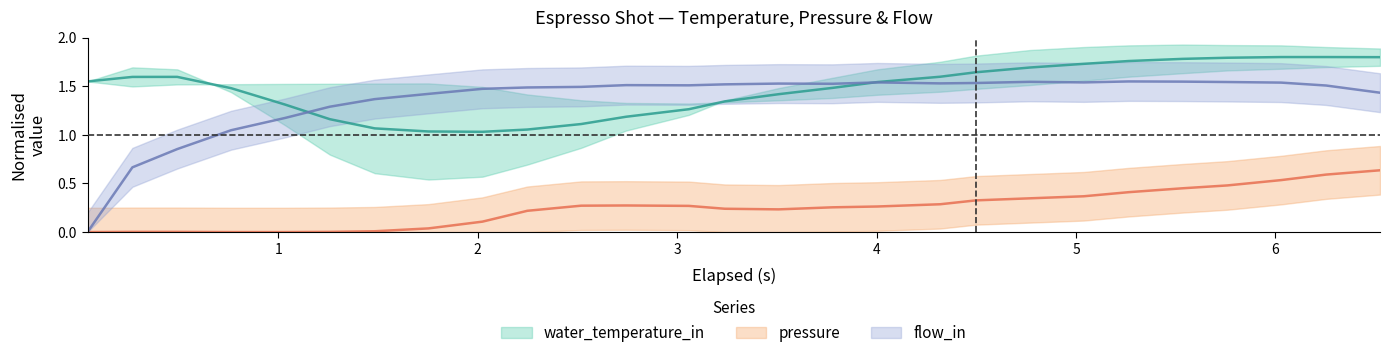

True or false: pressure and water_temperature_in cross at least once.

False